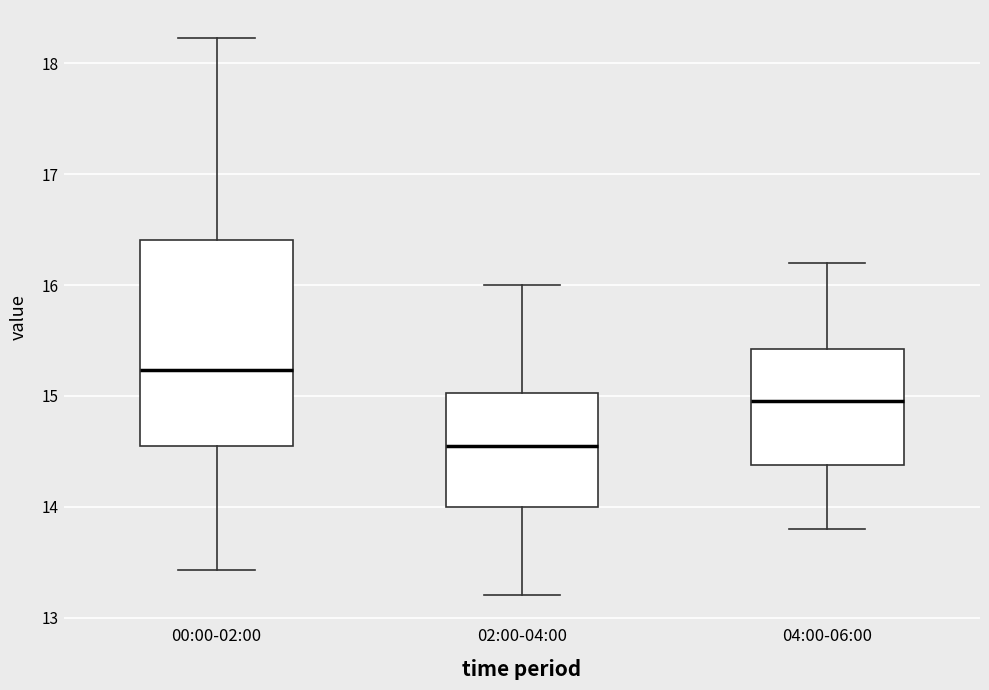

Reading left to right, read every box against the y-axis: the position of its median line, the range the box covers, and the ends of its whiskers. The values are not printed on the chart, so give them approximately, as read against the axis.

00:00-02:00: median 15.2, box 14.5 to 16.4, whiskers 13.4 to 18.2
02:00-04:00: median 14.6, box 14.0 to 15.0, whiskers 13.2 to 16.0
04:00-06:00: median 15.0, box 14.4 to 15.4, whiskers 13.8 to 16.2